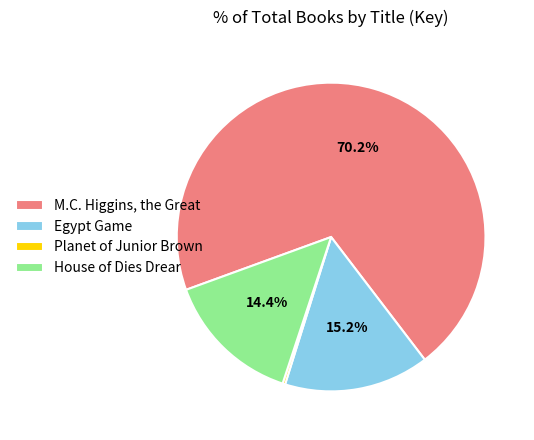

Between Egypt Game and M.C. Higgins, the Great, which is larger?

M.C. Higgins, the Great